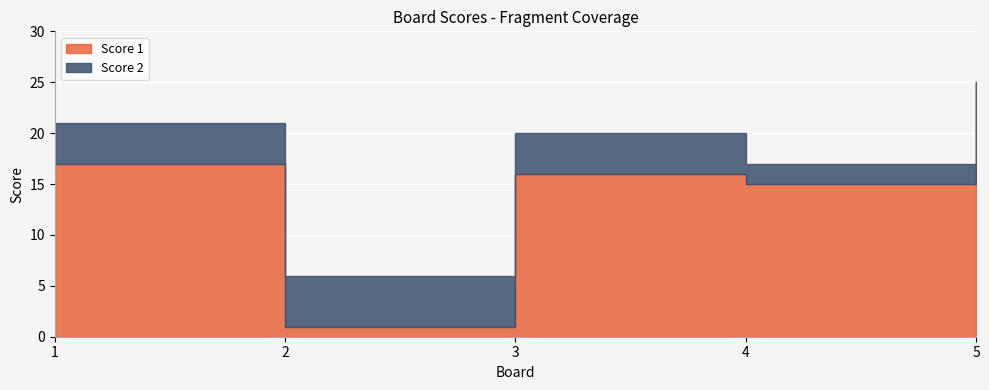

Between 1 and 5, which series saw the biggest shift?

Score 1